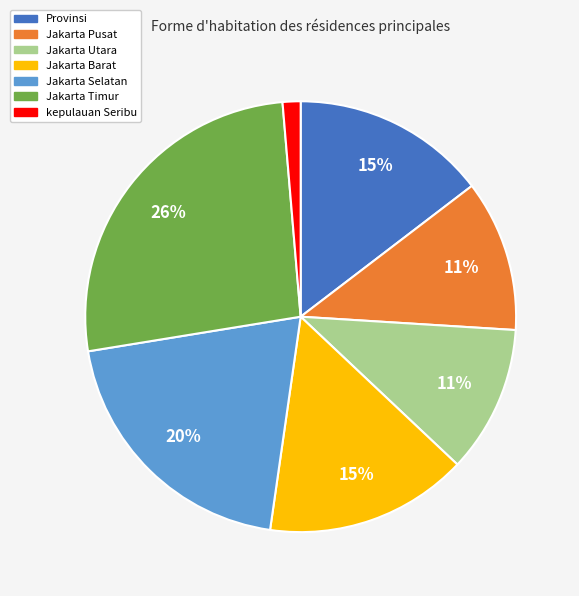

Is there any slice that represents more than half of the pie?

No